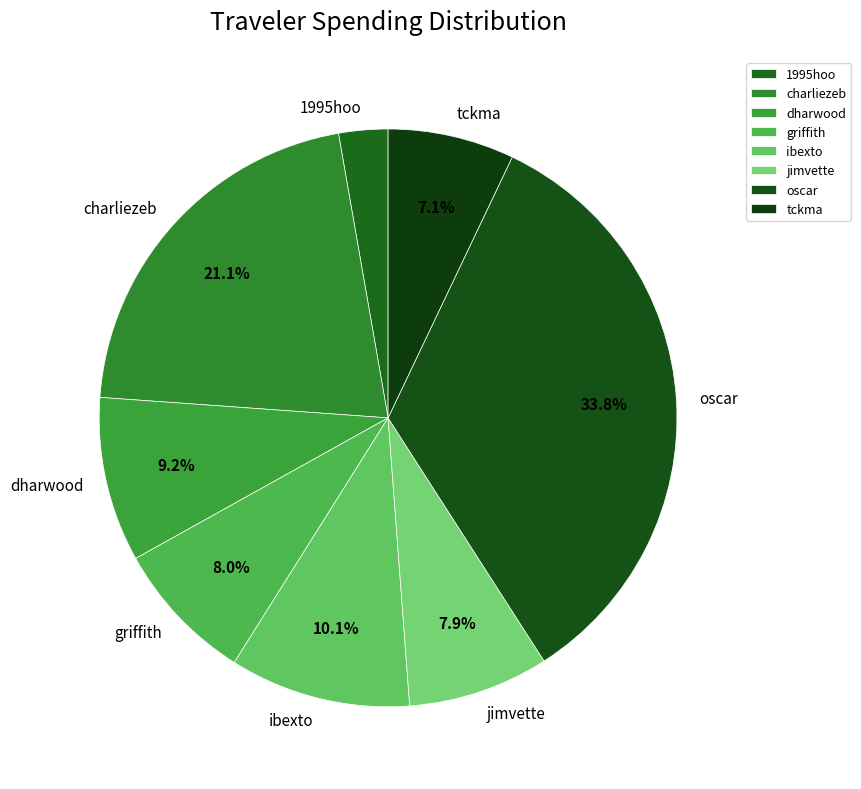

Which slice is the smallest?

1995hoo